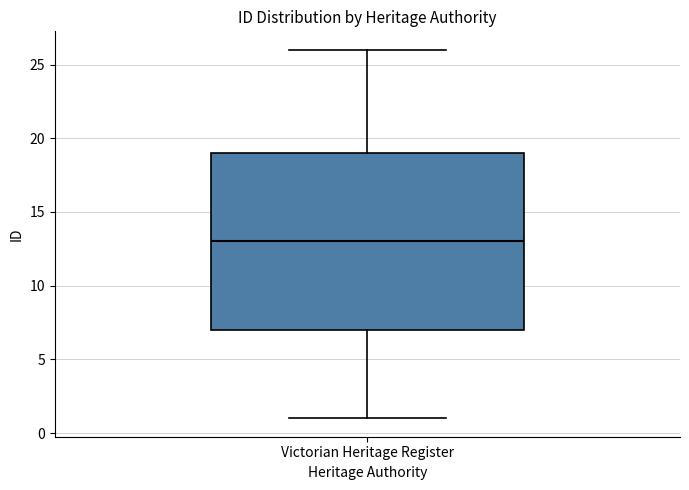

Read this box plot against the y-axis: the position of the median line, the range covered by the box, and the ends of both whiskers. The values are not printed on the chart, so give them approximately, as read against the axis.

median 13, box 7 to 19, whiskers 1 to 26